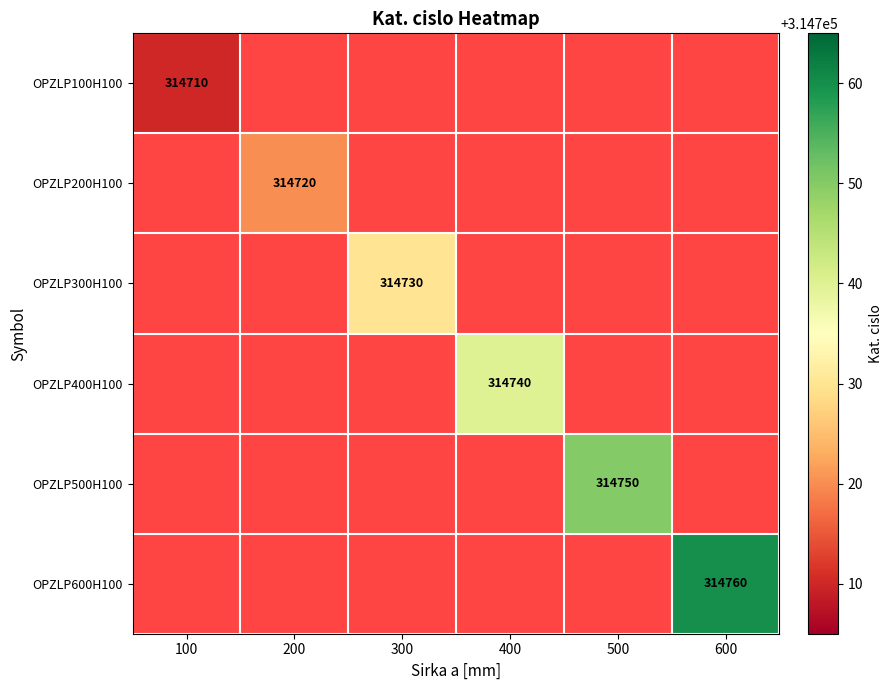

At which category is the sum across all series the highest?

600